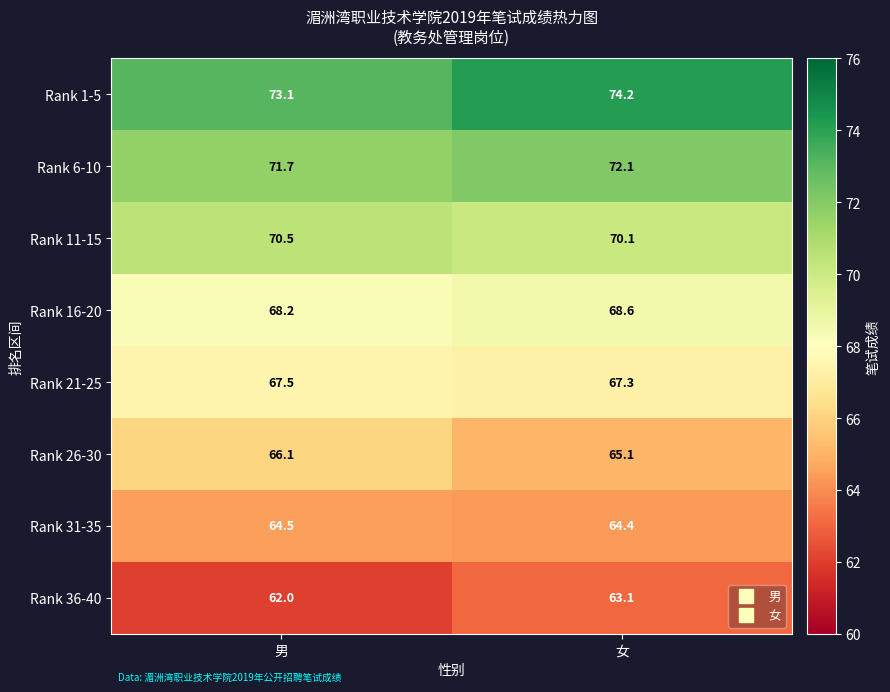

At which label does Rank 26-30 reach its peak?

男